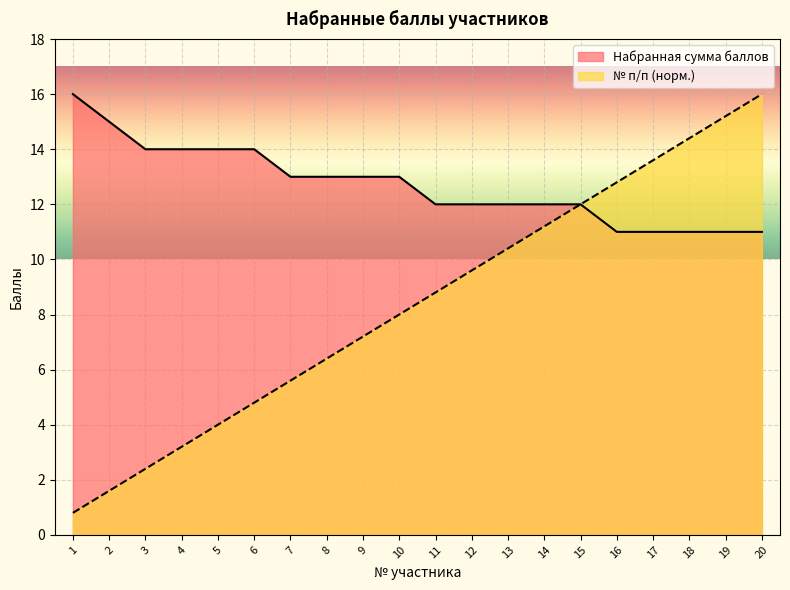

Which series has the widest spread of values?

№ п/п (норм.)